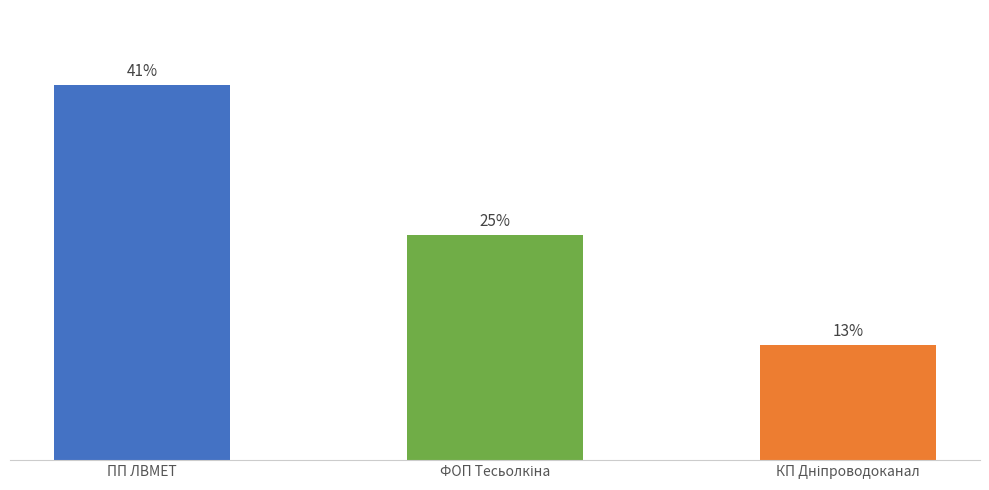

What position from the left is ФОП Тесьолкіна?

2